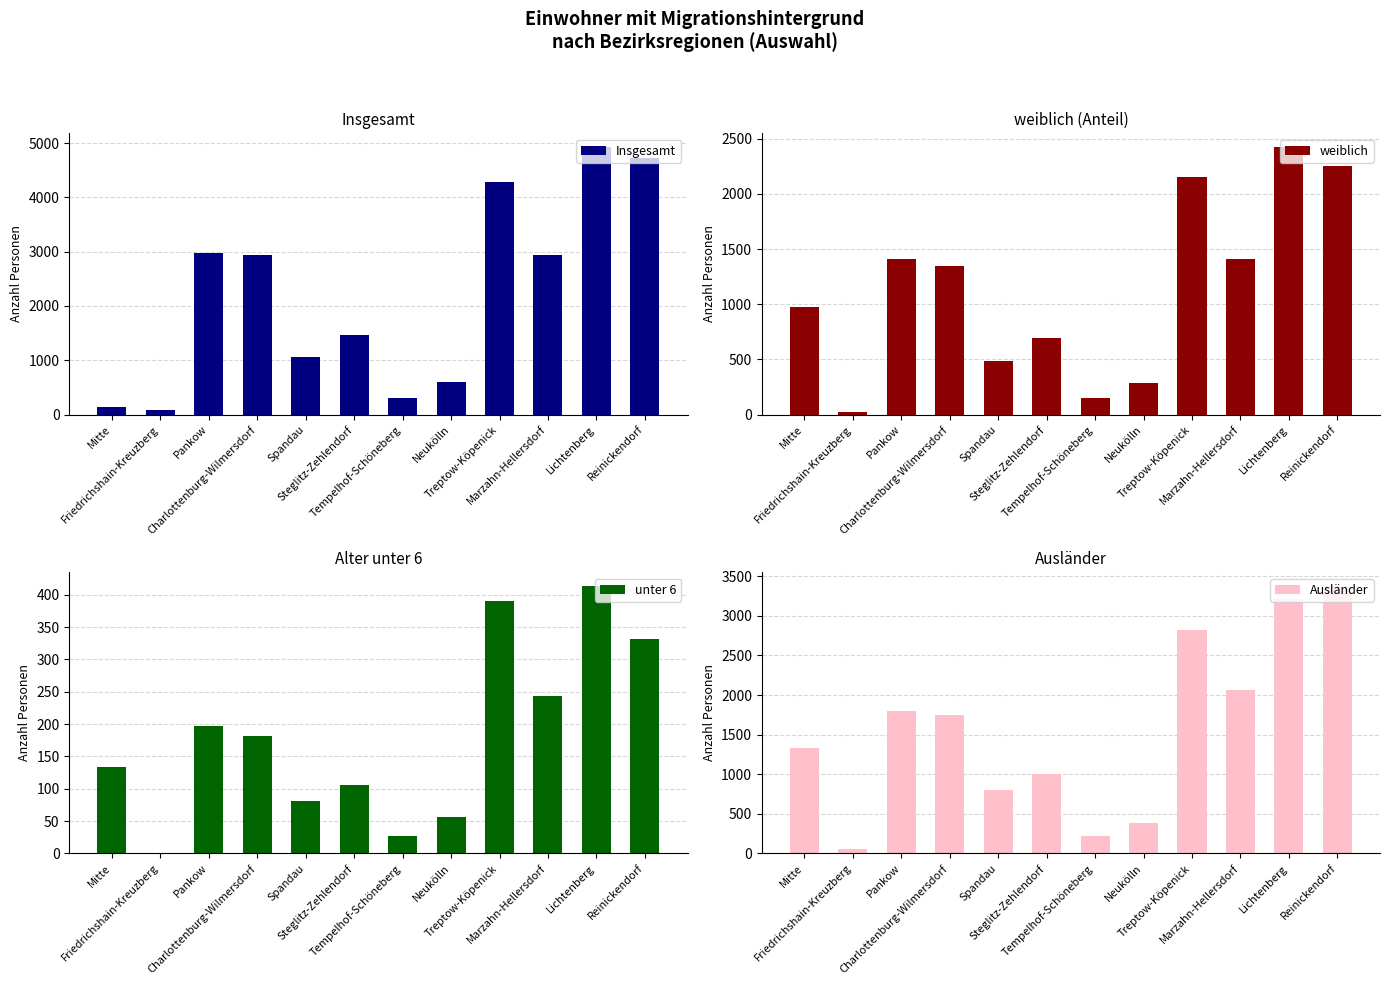

The weiblich series shows 3406 at Lichtenberg. True or false?

False